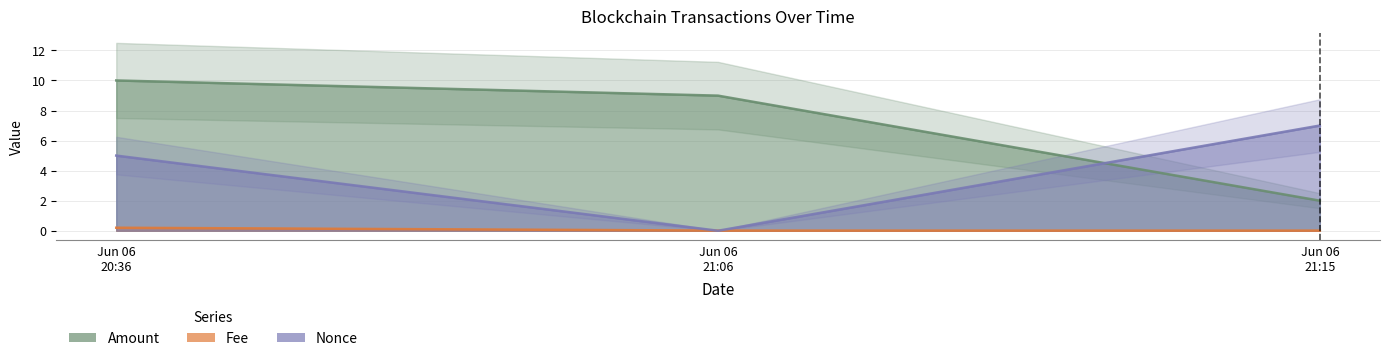

What position from the right is Jun 06 20:36?

3